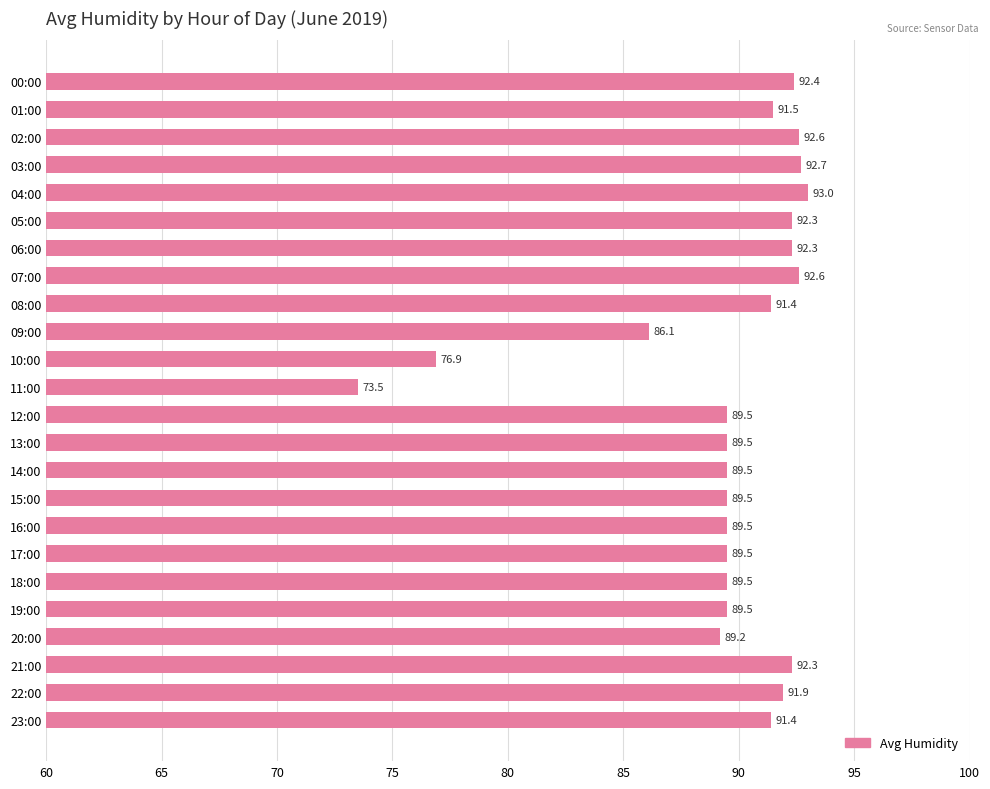

Reading top to bottom, list all the values displayed in this chart.

00:00=92.4	01:00=91.5	02:00=92.6	03:00=92.7	04:00=93.0	05:00=92.3	06:00=92.3	07:00=92.6	08:00=91.4	09:00=86.1	10:00=76.9	11:00=73.5	12:00=89.5	13:00=89.5	14:00=89.5	15:00=89.5	16:00=89.5	17:00=89.5	18:00=89.5	19:00=89.5	20:00=89.2	21:00=92.3	22:00=91.9	23:00=91.4